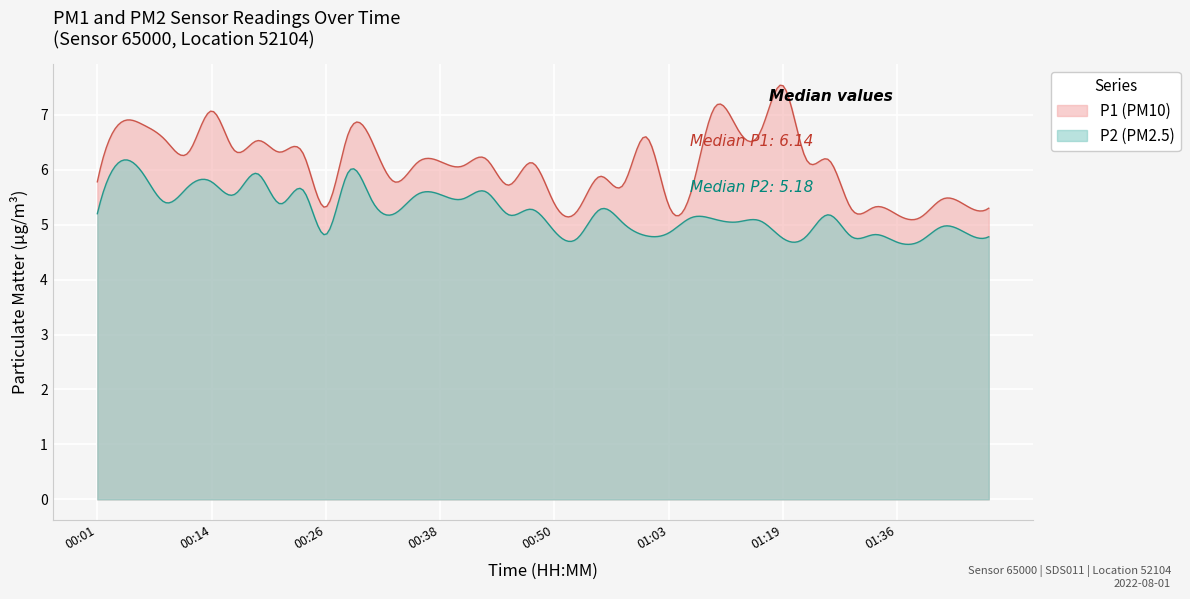

At 00:53, list the series in order from largest to smallest.

P1, P2